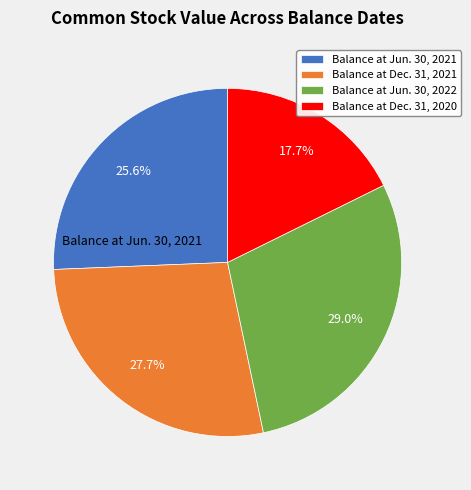

To the nearest percent, what portion does Balance at Jun. 30, 2022 represent?

29%